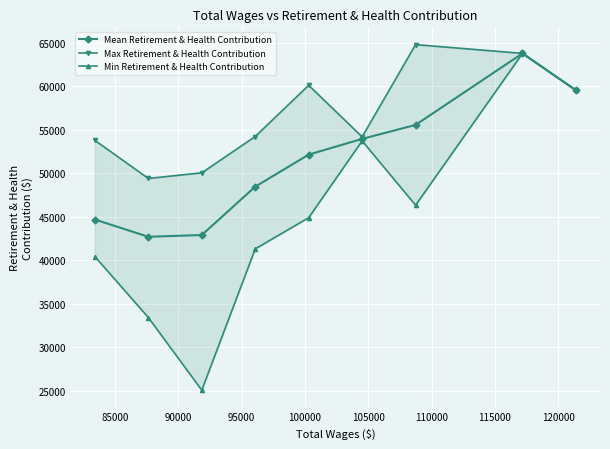

What is the lowest value of the Mean Retirement & Health Contribution series?

42707.2